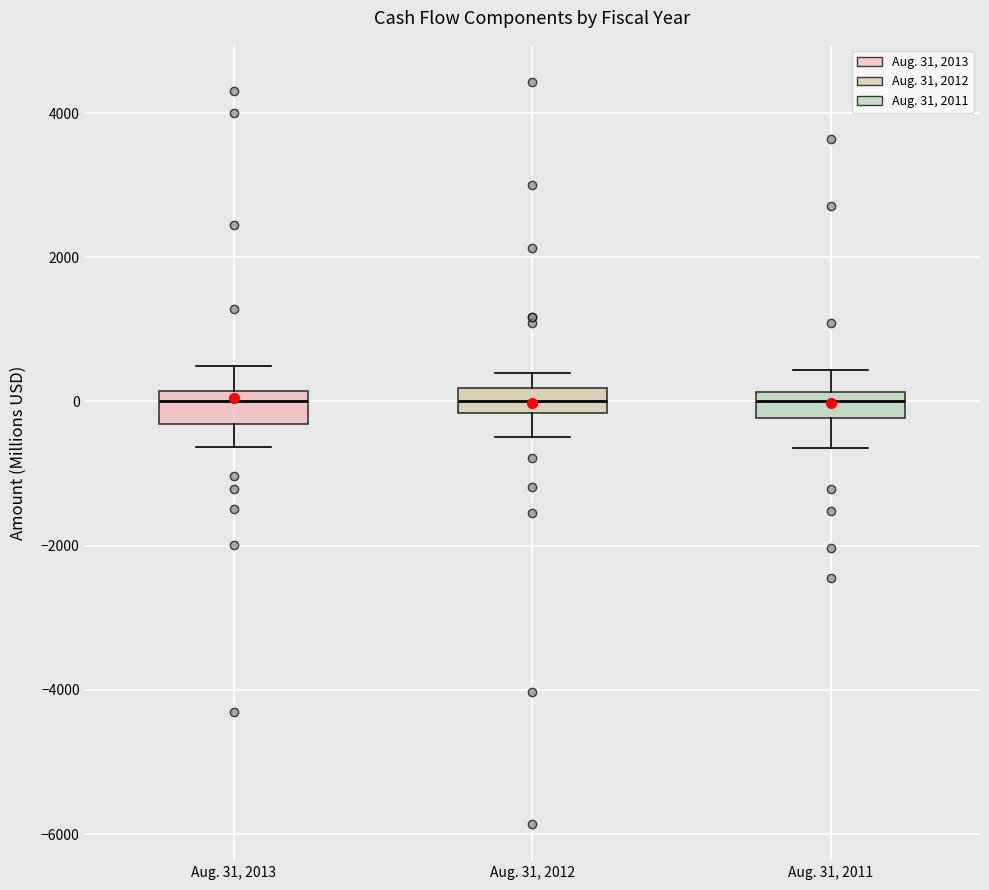

Reading left to right, transcribe this box plot: for each box, give where its median line is, the range the box spans, and where its two whiskers end, as read against the y-axis. The values are not printed on the chart, so give them approximately, as read against the axis.

Aug. 31, 2013: median 0, box -400 to 200, whiskers -600 to 400
Aug. 31, 2012: median 0, box -200 to 200, whiskers -400 to 400
Aug. 31, 2011: median 0, box -200 to 200, whiskers -600 to 400